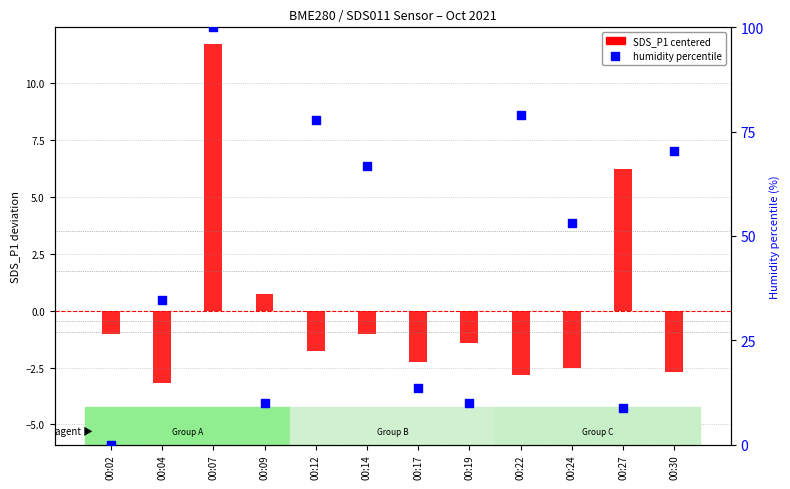

Which series reaches the minimum Y coordinate?

SDS_P1 (centered)